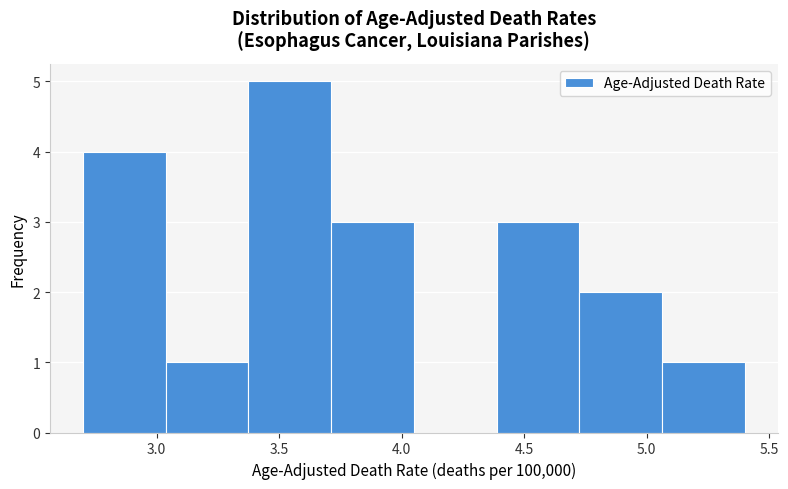

Reading left to right, transcribe this chart: for each bar, give the range it covers on the x-axis and its height. Neither the bar edges nor the heights are printed on the chart, so give them approximately, as read against the axes.

2.70 to 3.05: 4
3.05 to 3.40: 1
3.40 to 3.70: 5
3.70 to 4.05: 3
4.05 to 4.40: 0
4.40 to 4.75: 3
4.75 to 5.05: 2
5.05 to 5.40: 1